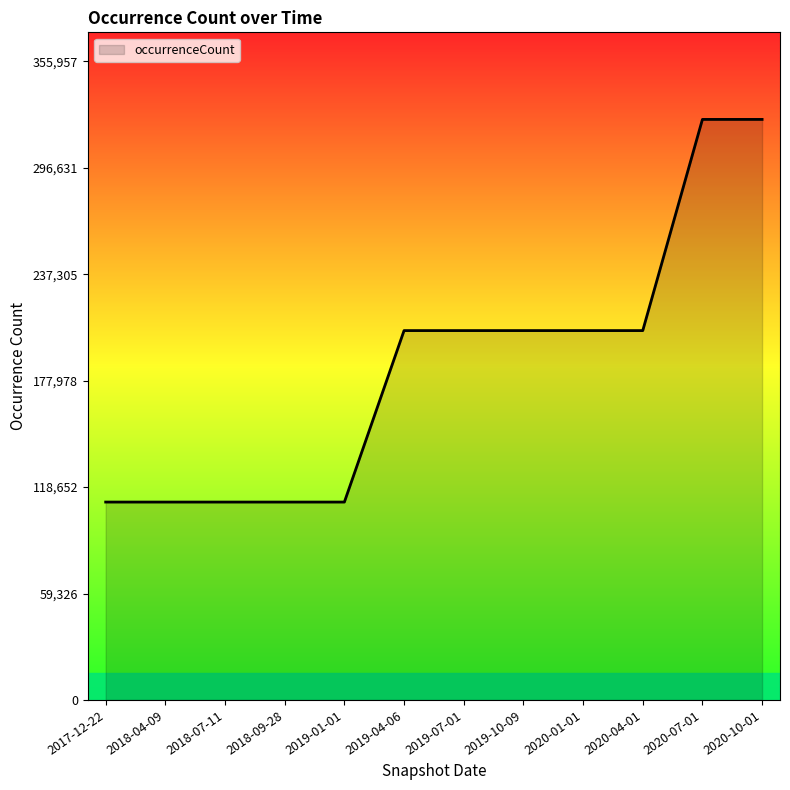

Reading right to left, what are all the values shown in this chart?

323598	323598	205880	205880	205880	205880	205880	110299	110299	110299	110299	110299